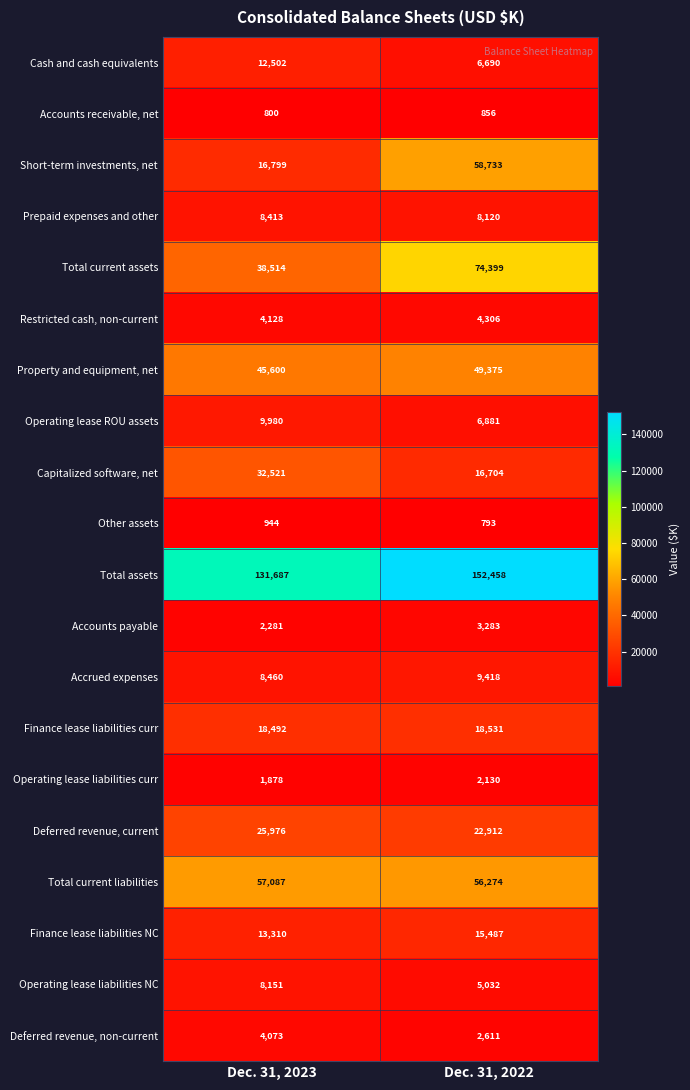

What value does the Finance lease liabilities curr series have at Dec. 31, 2023, to the nearest 10?

18490